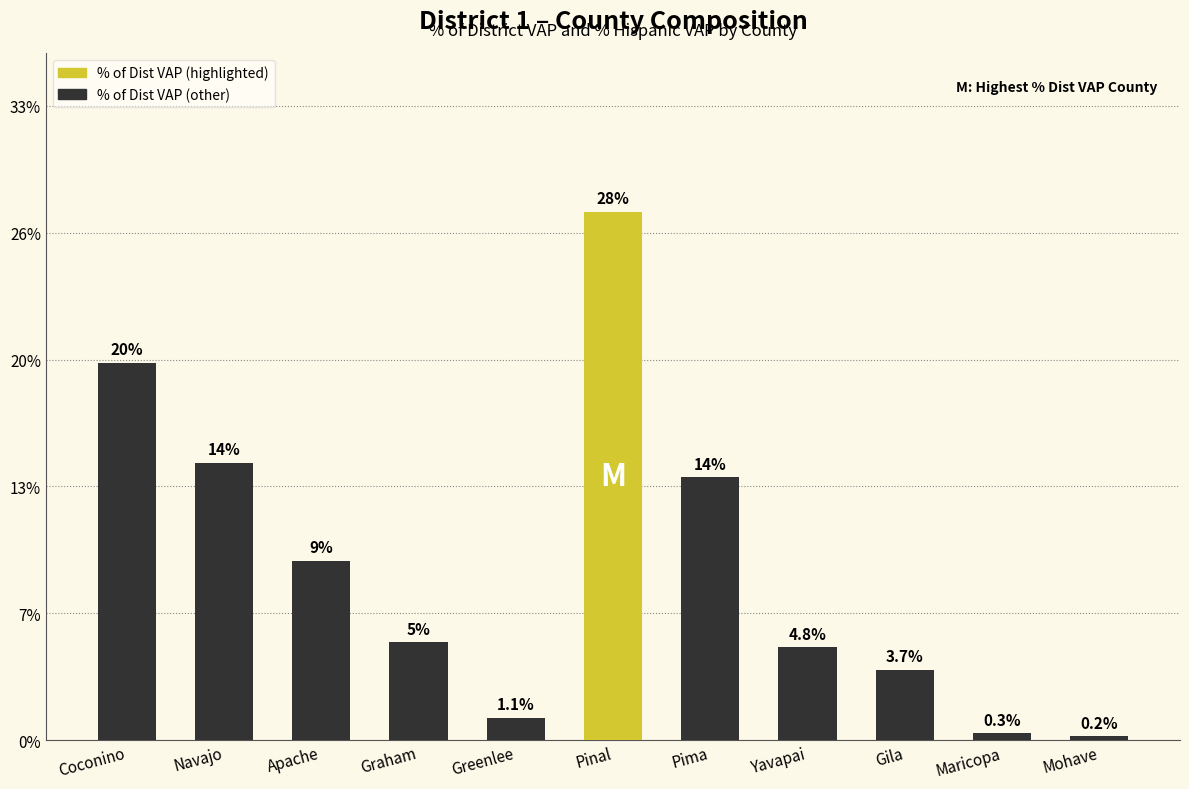

Does the chart contain any negative values?

No